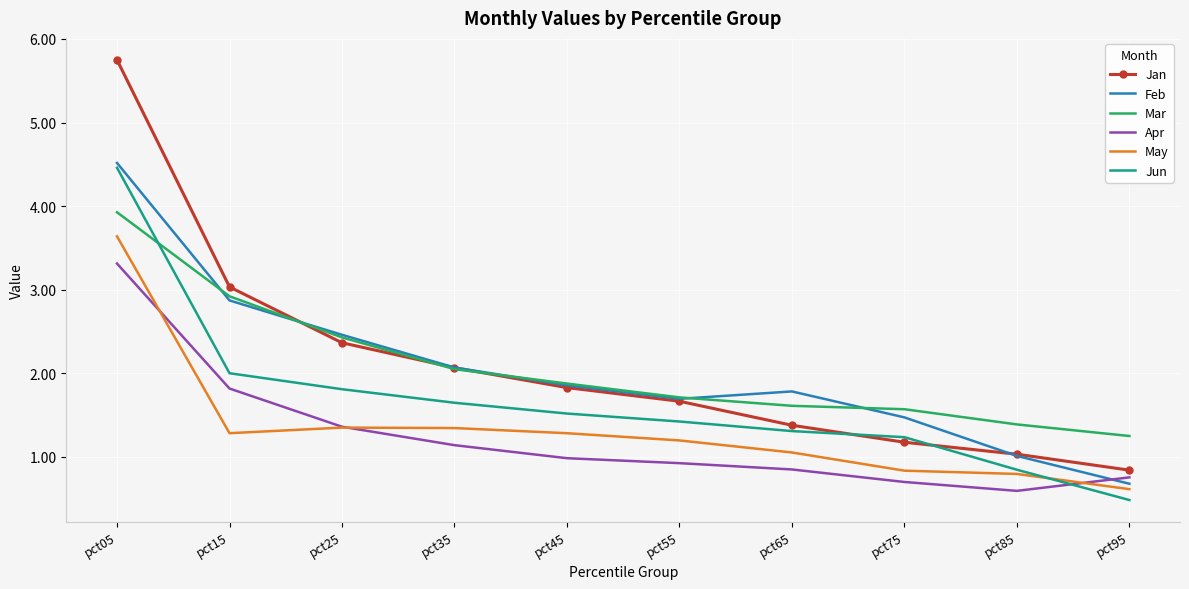

Which series has the widest spread of values?

Jan